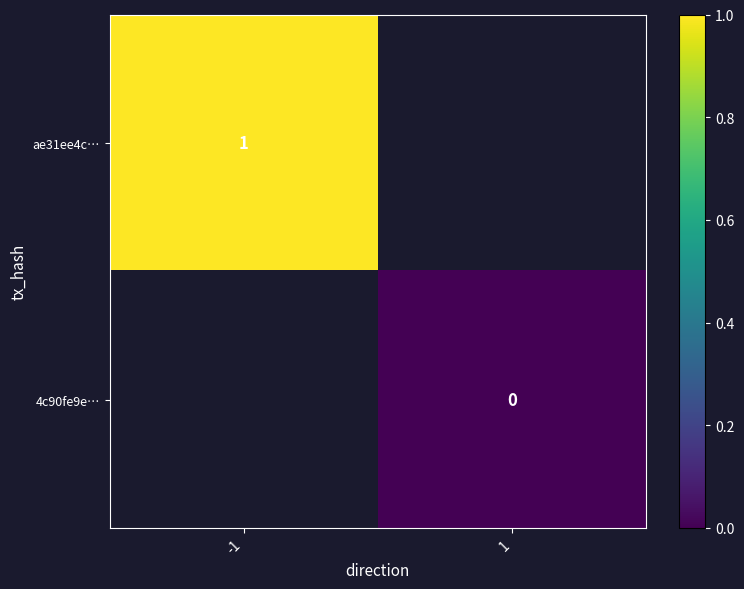

Is the value of ae31ee4c… at -1 greater than the value of 4c90fe9e… at 1?

Yes